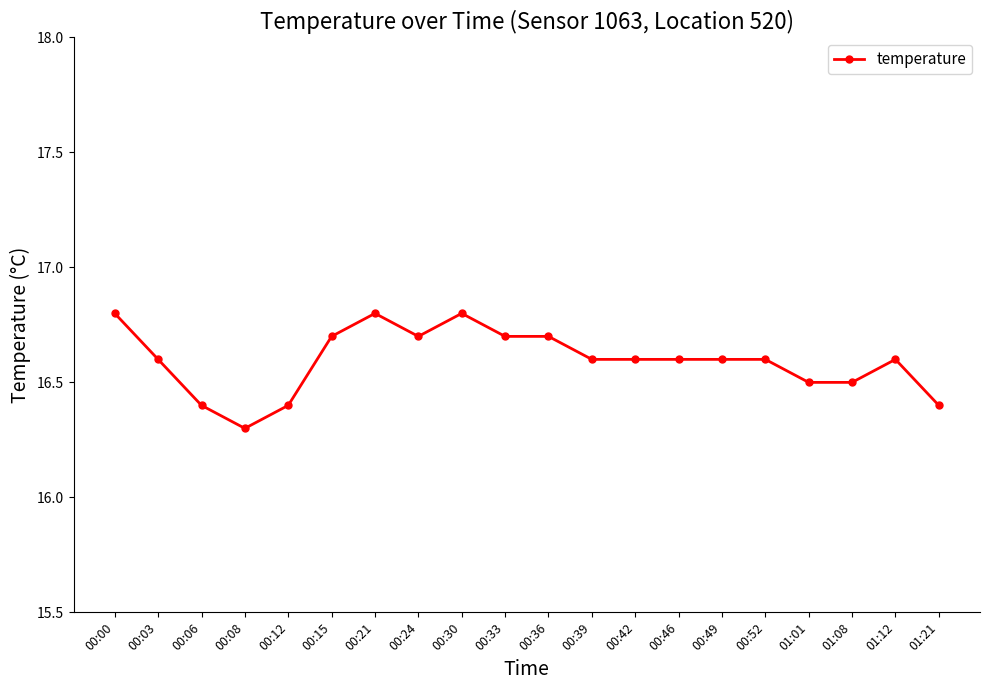

What position from the left is 00:03?

2